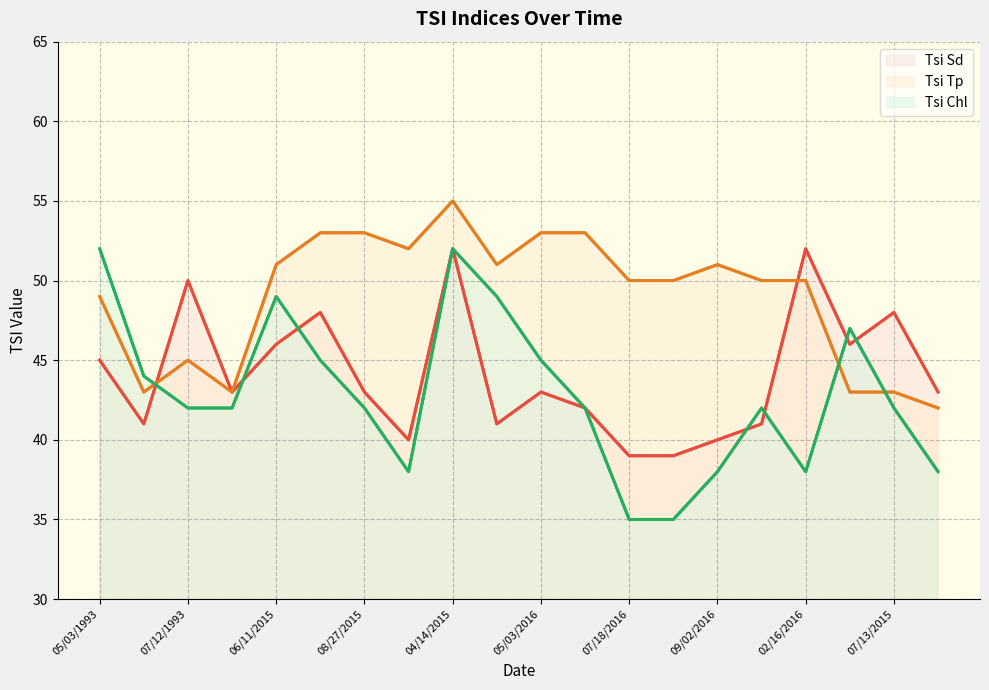

What is the label of the 11th point from the right?

04/11/2016